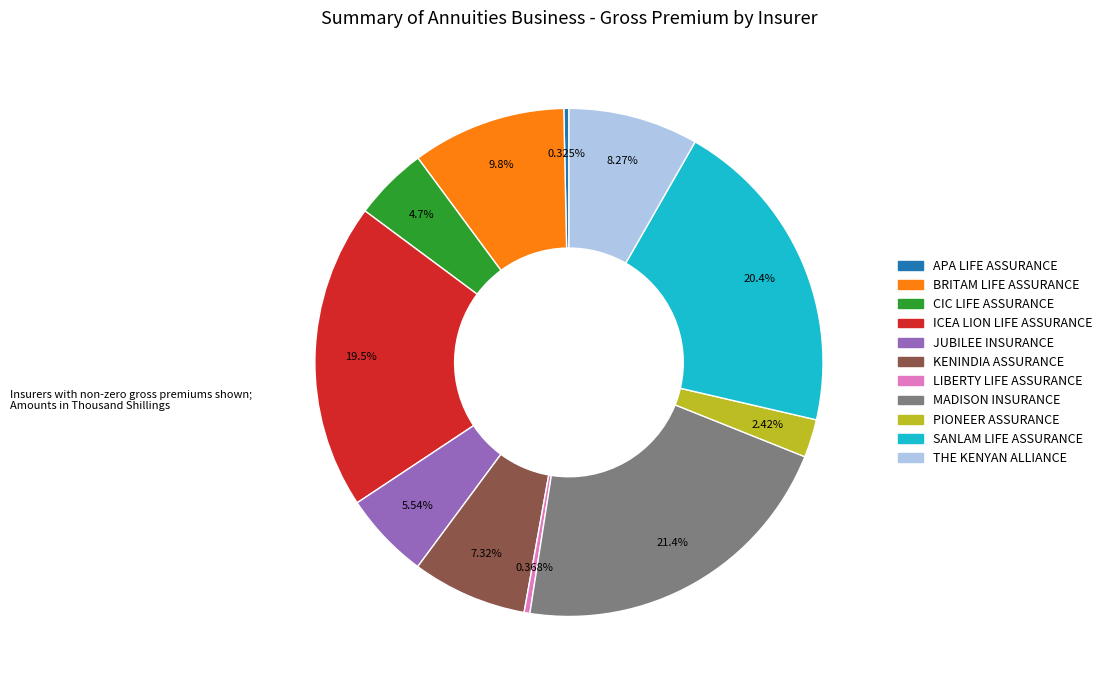

Combined, do THE KENYAN ALLIANCE and LIBERTY LIFE ASSURANCE account for over 50%?

No